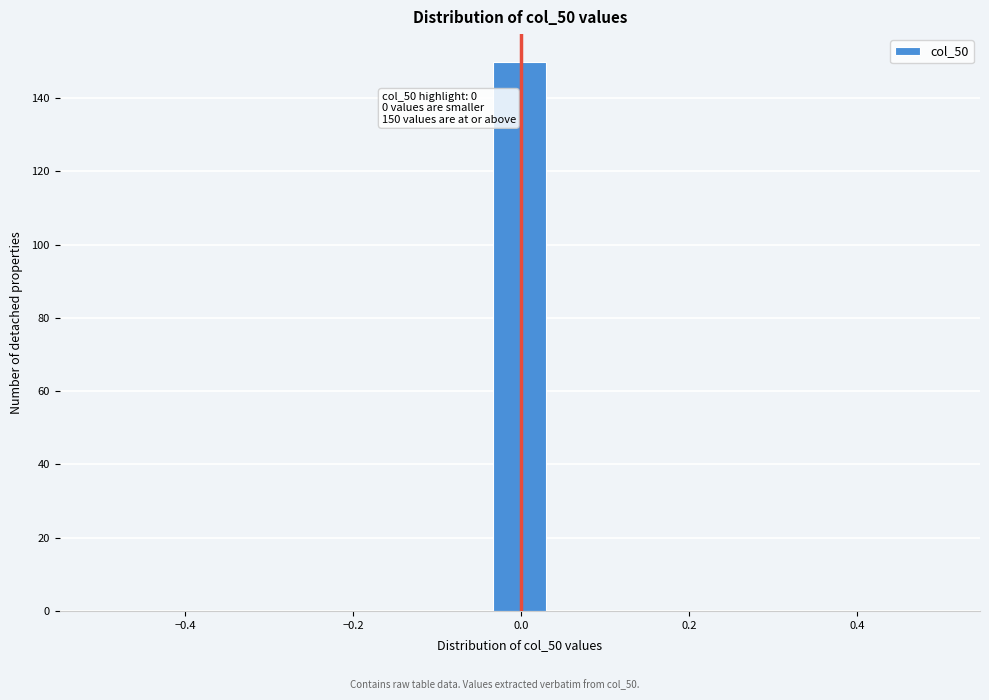

Around what value on the x-axis is the tallest bar? Give the approximate position of its centre, as read against the axis.

0.00